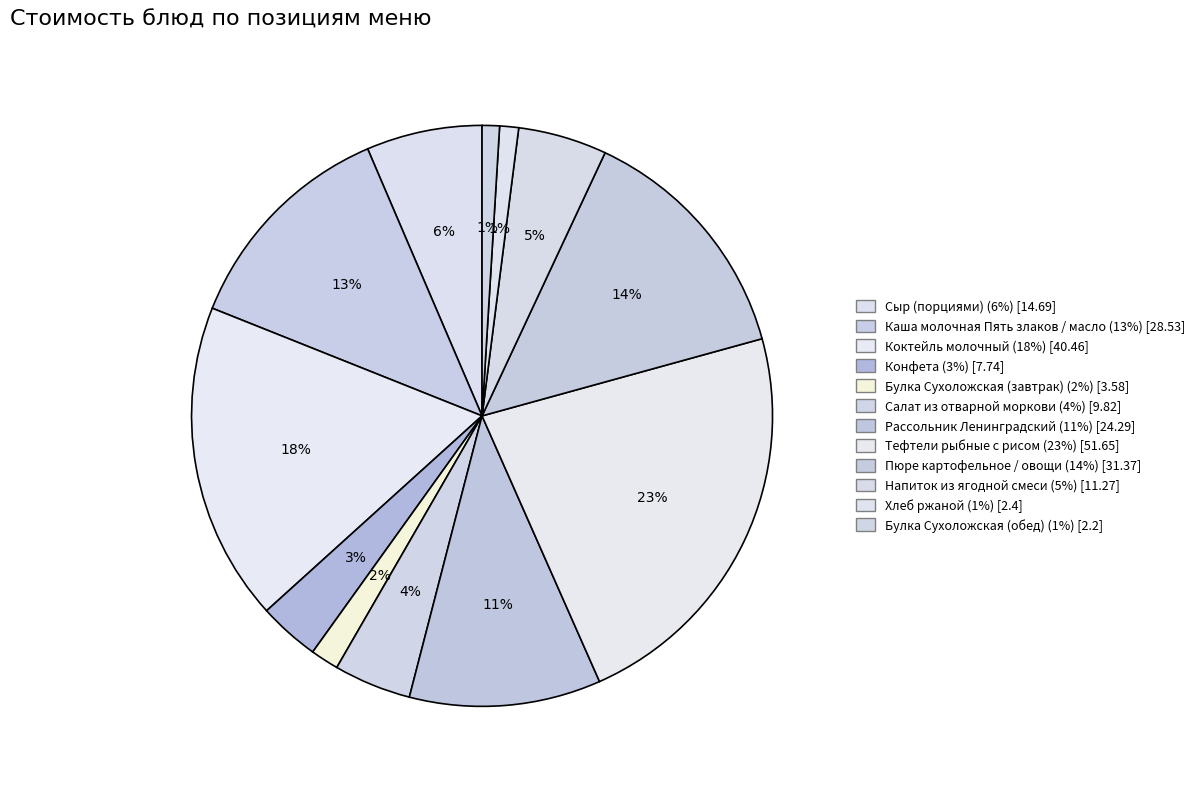

What percentage is the Пюре картофельное / овощи slice, to the nearest percent?

14%